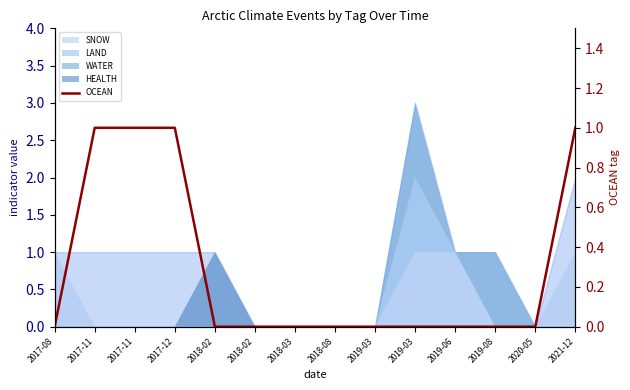

Rank the categories by value from lowest to highest.

2017-08, 2018-02, 2018-02, 2018-03, 2018-08, 2019-03, 2019-03, 2019-06, 2019-08, 2020-05, 2017-11, 2017-11, 2017-12, 2021-12